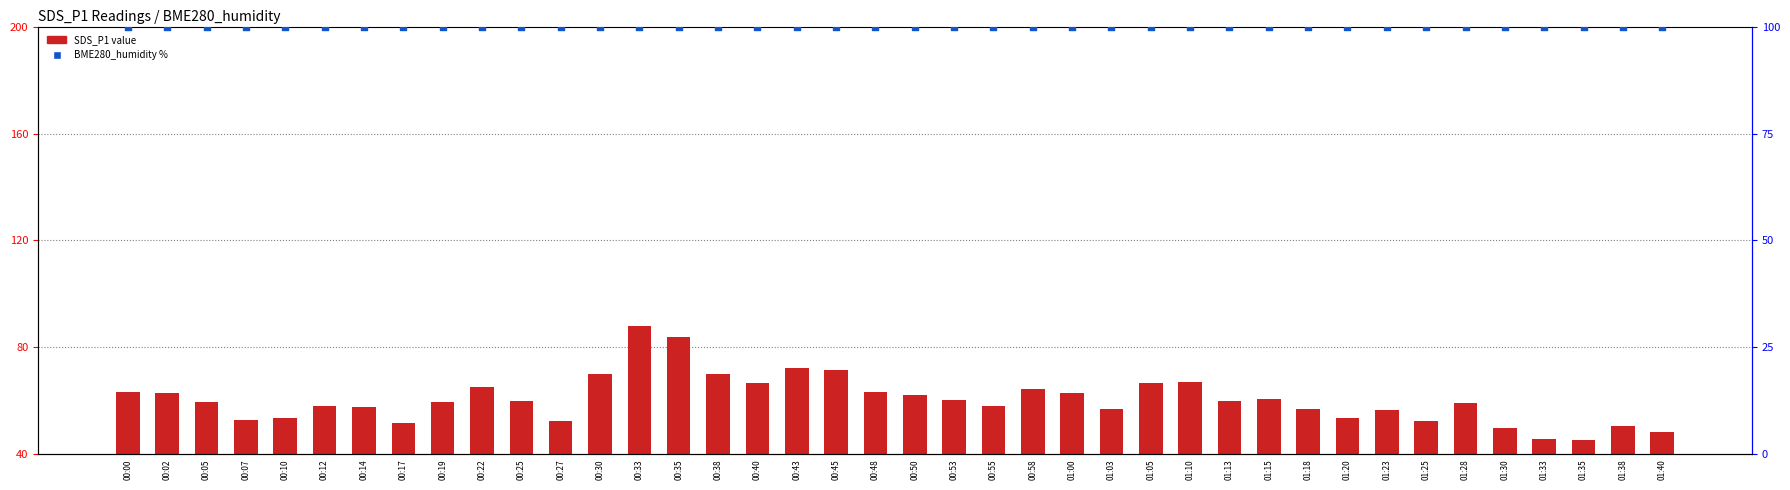

Which series reaches the maximum Y coordinate?

BME280_humidity %